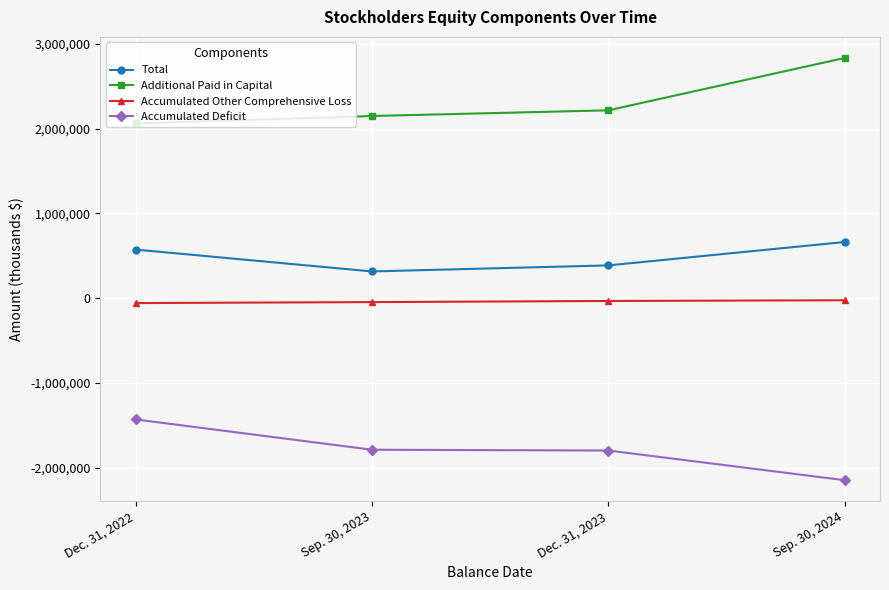

Rank the series at Sep. 30, 2024 from lowest to highest value.

Accumulated Deficit, Accumulated Other Comprehensive Loss, Total, Additional Paid in Capital